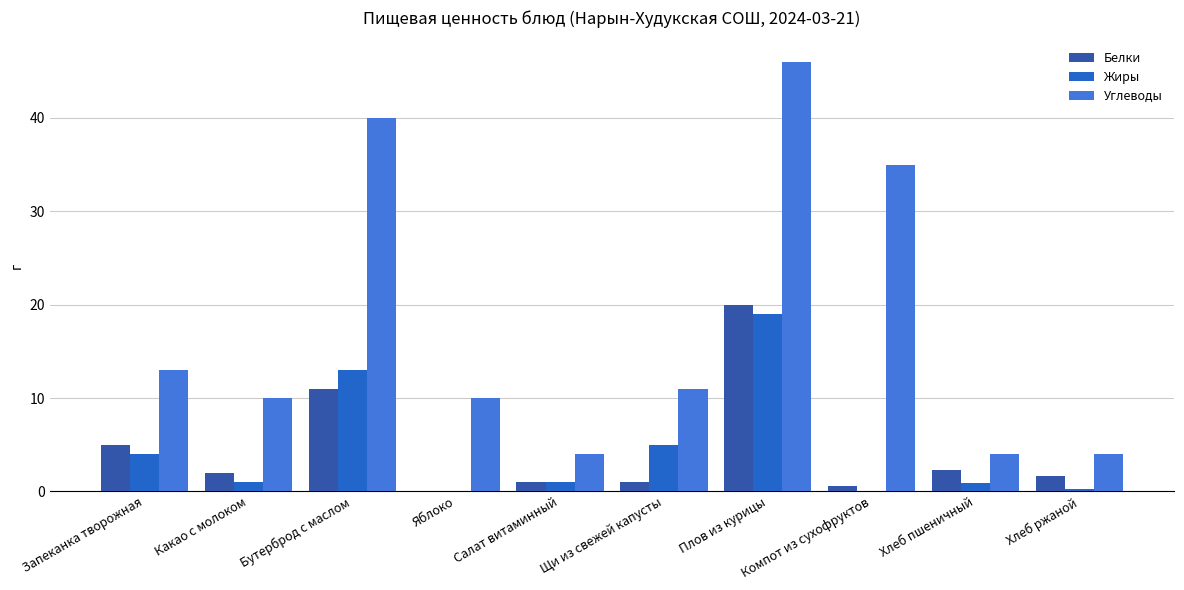

Read the Жиры value at Хлеб пшеничный.

0.9